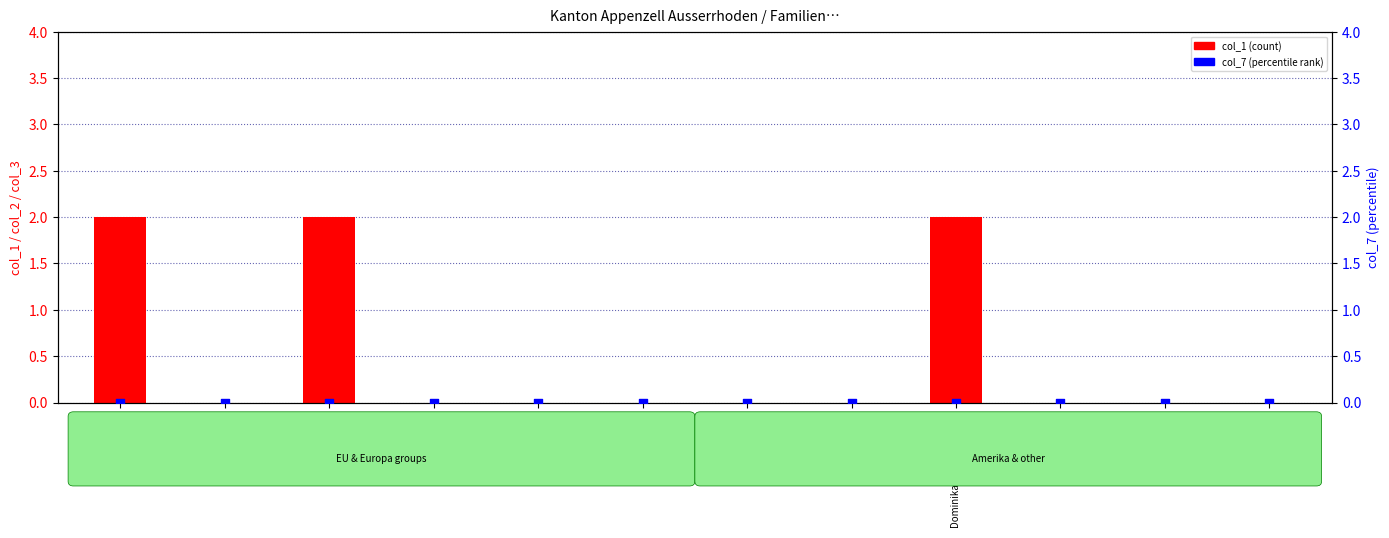

At which category is the sum across all series the highest?

Gesamttotal